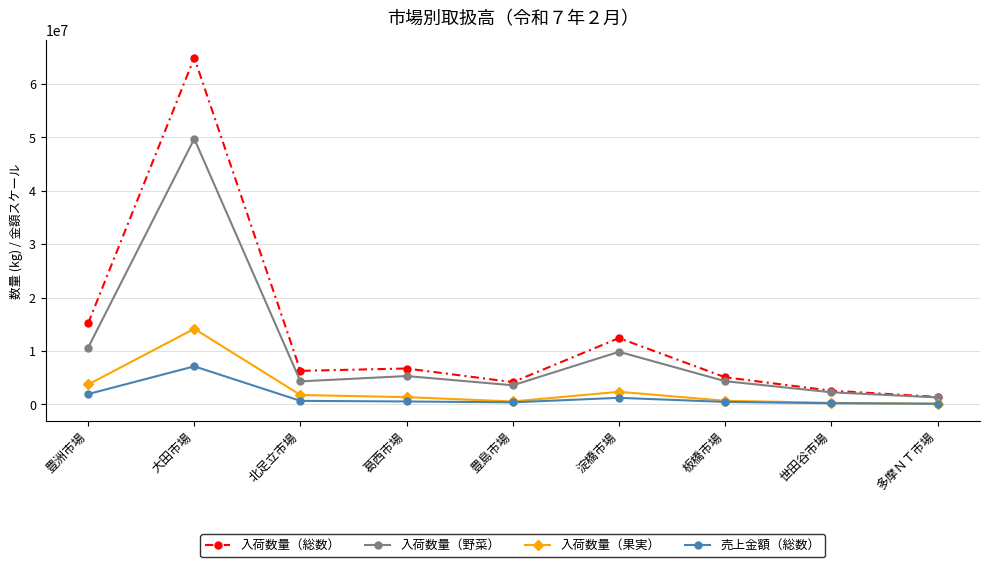

What is the spread (max minus min) of values at 大田市場?

57822686.2